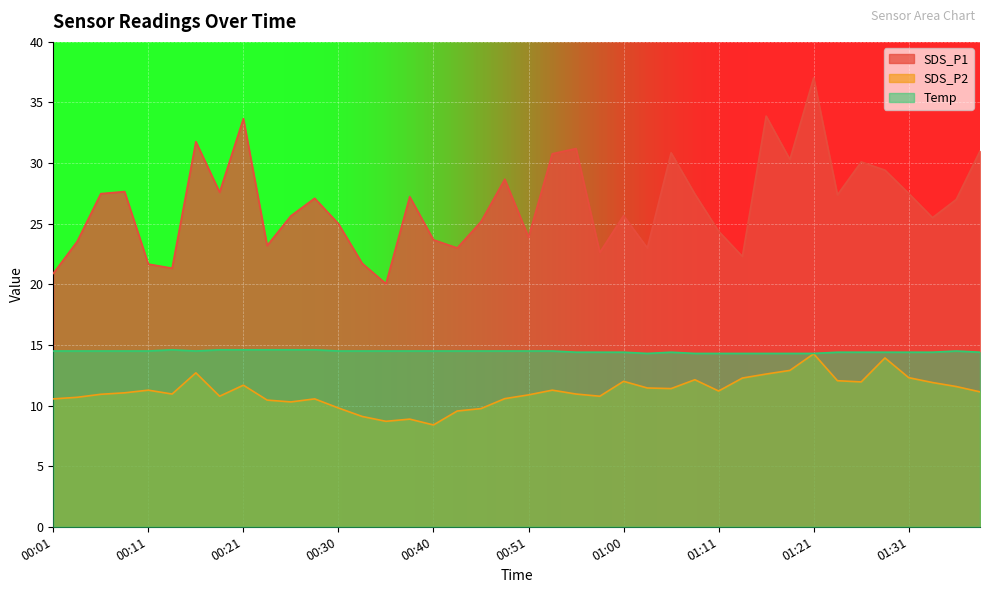

Reading right to left, extract all data points from this chart.

SDS_P1: 01:39=31.0	01:37=27.0	01:34=25.5	01:31=27.5	01:29=29.4	01:26=30.1	01:24=27.4	01:21=37.0	01:18=30.3	01:16=33.9	01:13=22.3	01:11=24.4	01:08=27.4	01:06=30.9	01:03=23.0	01:00=25.7	00:58=22.6	00:56=31.2	00:53=30.8	00:51=23.9	00:48=28.7	00:45=25.2	00:43=23.0	00:40=23.7	00:38=27.2	00:35=20.1	00:33=21.7	00:30=25.0	00:28=27.1	00:26=25.6	00:23=23.2	00:21=33.7	00:18=27.6	00:16=31.8	00:13=21.3	00:11=21.7	00:09=27.6	00:06=27.5	00:04=23.5	00:01=20.9
SDS_P2: 01:39=11.1	01:37=11.6	01:34=11.9	01:31=12.3	01:29=13.9	01:26=11.9	01:24=12.1	01:21=14.3	01:18=12.9	01:16=12.6	01:13=12.3	01:11=11.2	01:08=12.1	01:06=11.4	01:03=11.4	01:00=12.0	00:58=10.8	00:56=10.9	00:53=11.3	00:51=10.9	00:48=10.6	00:45=9.8	00:43=9.6	00:40=8.4	00:38=8.9	00:35=8.7	00:33=9.1	00:30=9.8	00:28=10.6	00:26=10.3	00:23=10.4	00:21=11.7	00:18=10.8	00:16=12.7	00:13=10.9	00:11=11.3	00:09=11.1	00:06=10.9	00:04=10.7	00:01=10.6
Temp: 01:39=14.4	01:37=14.5	01:34=14.4	01:31=14.4	01:29=14.4	01:26=14.4	01:24=14.4	01:21=14.3	01:18=14.3	01:16=14.3	01:13=14.3	01:11=14.3	01:08=14.3	01:06=14.4	01:03=14.3	01:00=14.4	00:58=14.4	00:56=14.4	00:53=14.5	00:51=14.5	00:48=14.5	00:45=14.5	00:43=14.5	00:40=14.5	00:38=14.5	00:35=14.5	00:33=14.5	00:30=14.5	00:28=14.6	00:26=14.6	00:23=14.6	00:21=14.6	00:18=14.6	00:16=14.5	00:13=14.6	00:11=14.5	00:09=14.5	00:06=14.5	00:04=14.5	00:01=14.5